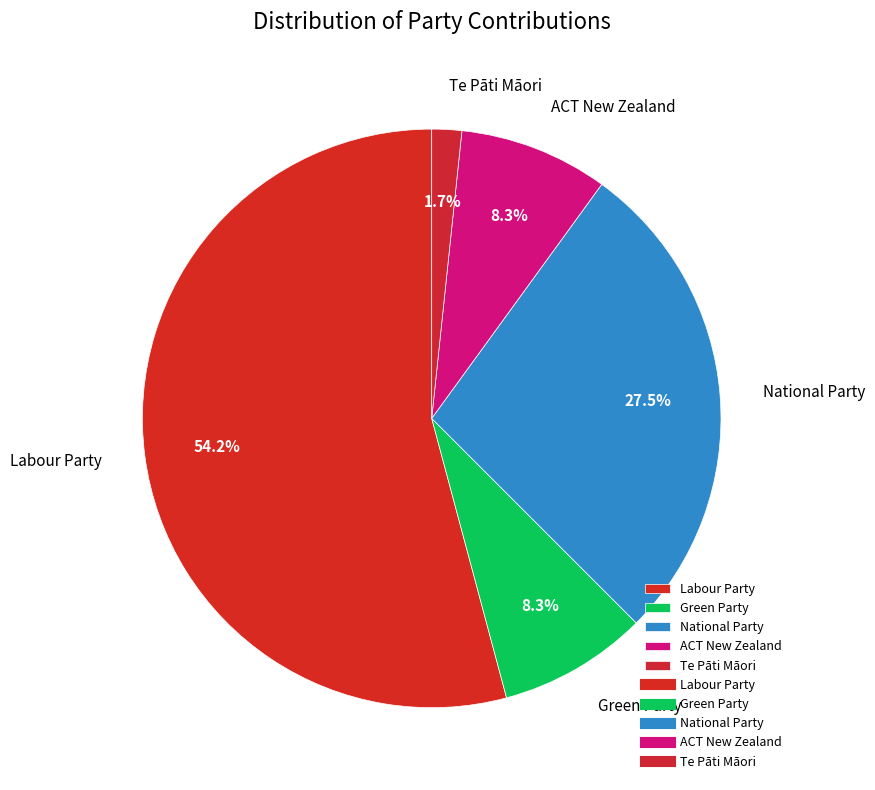

To the nearest percent, what portion does Te Pāti Māori represent?

2%